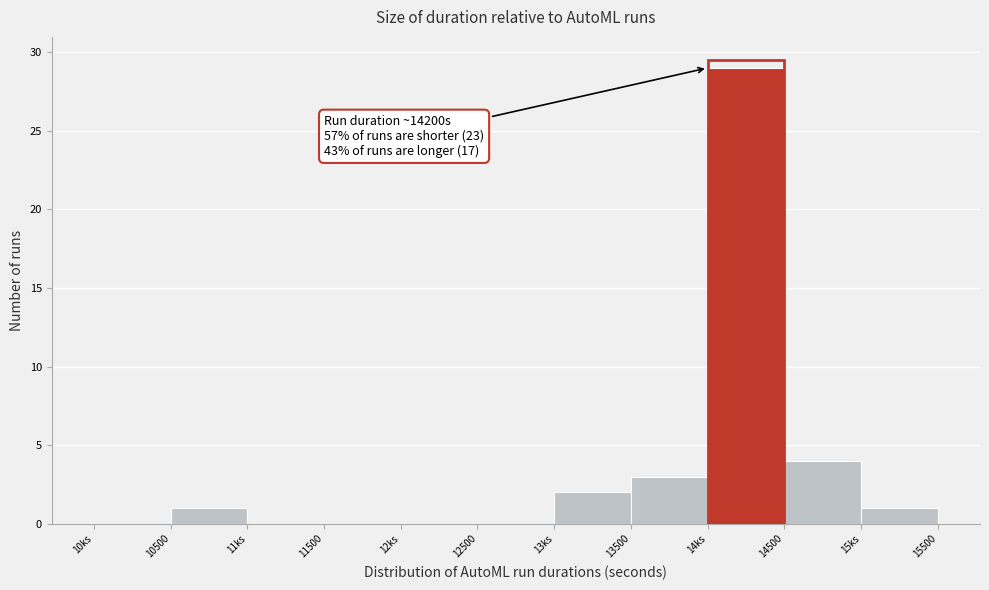

Reading left to right, what are all the values shown in this chart?

10ks=0	10500=1	11ks=0	11500=0	12ks=0	12500=0	13ks=2	13500=3	14ks=29	14500=4	15ks=1